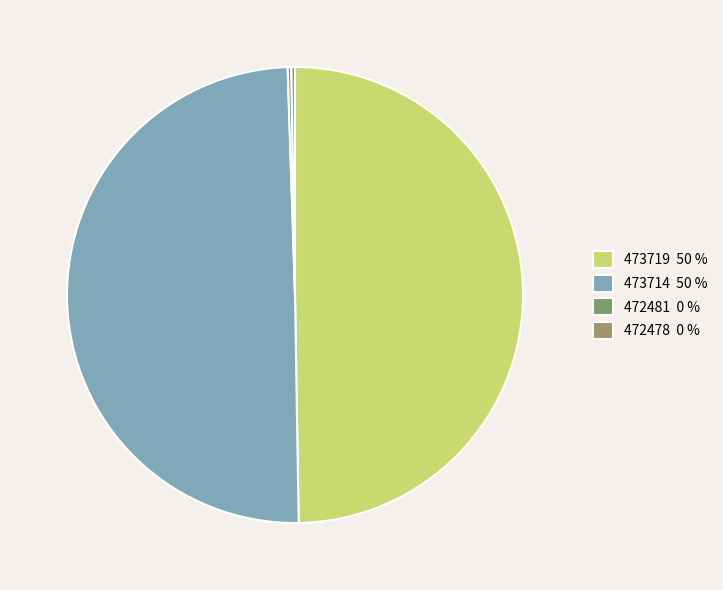

Is the sum of 473719 and 473714 greater than half?

Yes